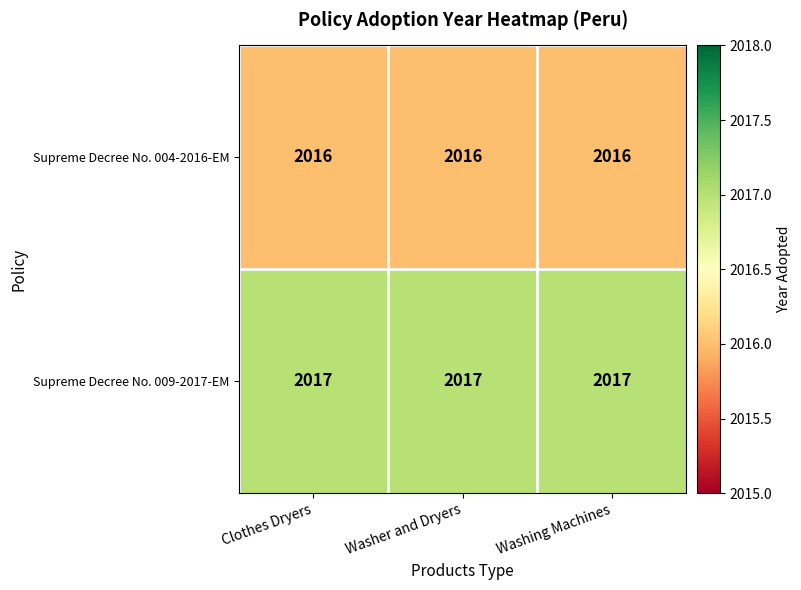

What is the total value across all series at Washing Machines?

4033